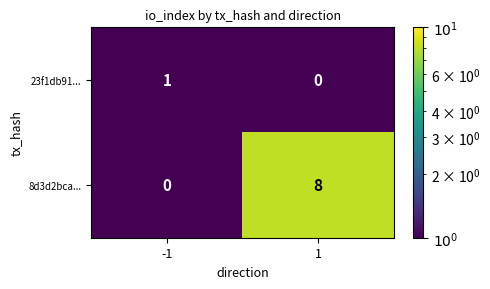

What is the difference between the maximum and minimum values in the 8d3d2bca... series?

8